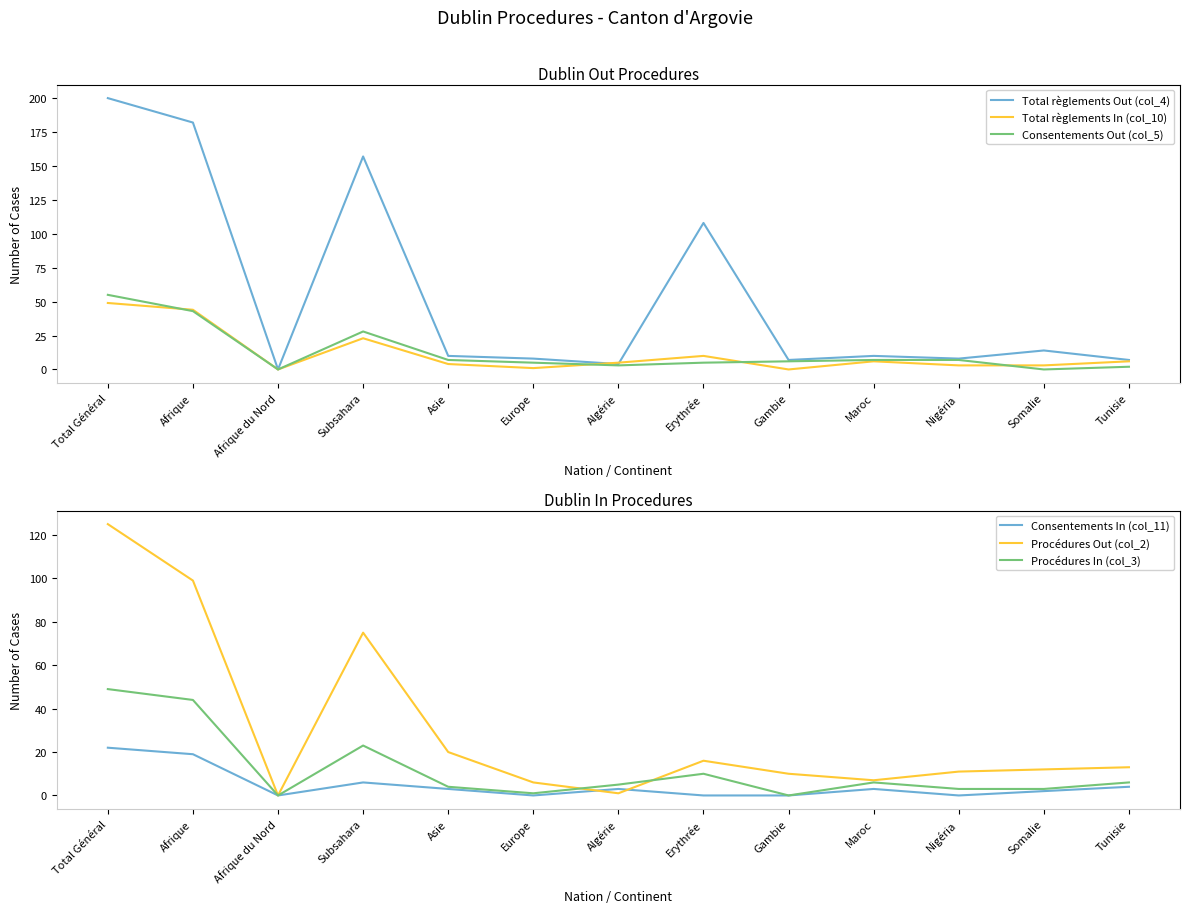

List the series in order of their peak value, highest first.

Total règlements Out (col_4), Procédures Out (col_2), Consentements Out (col_5), Total règlements In (col_10), Procédures In (col_3), Consentements In (col_11)